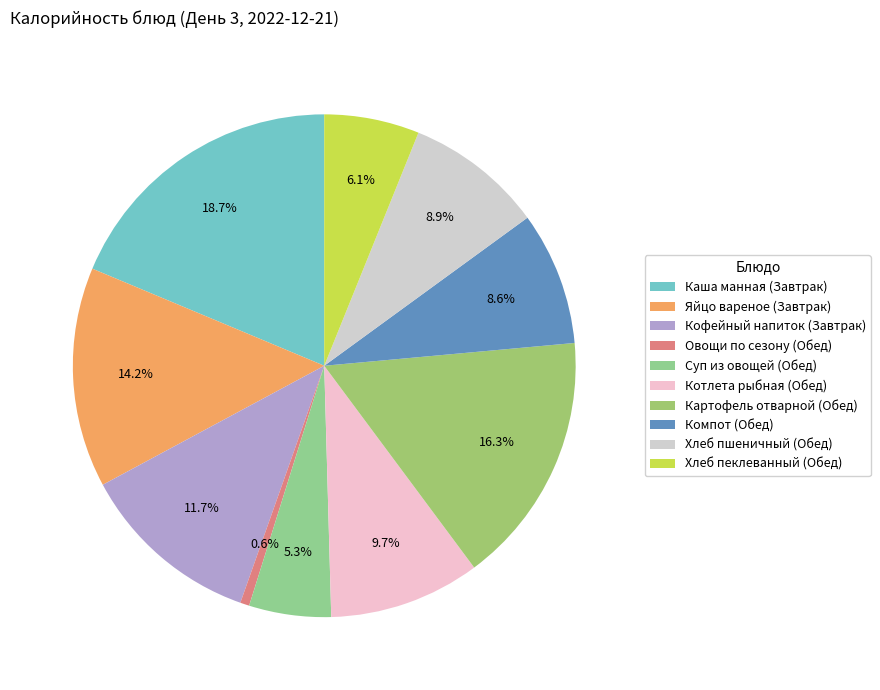

Is there any slice that represents more than half of the pie?

No